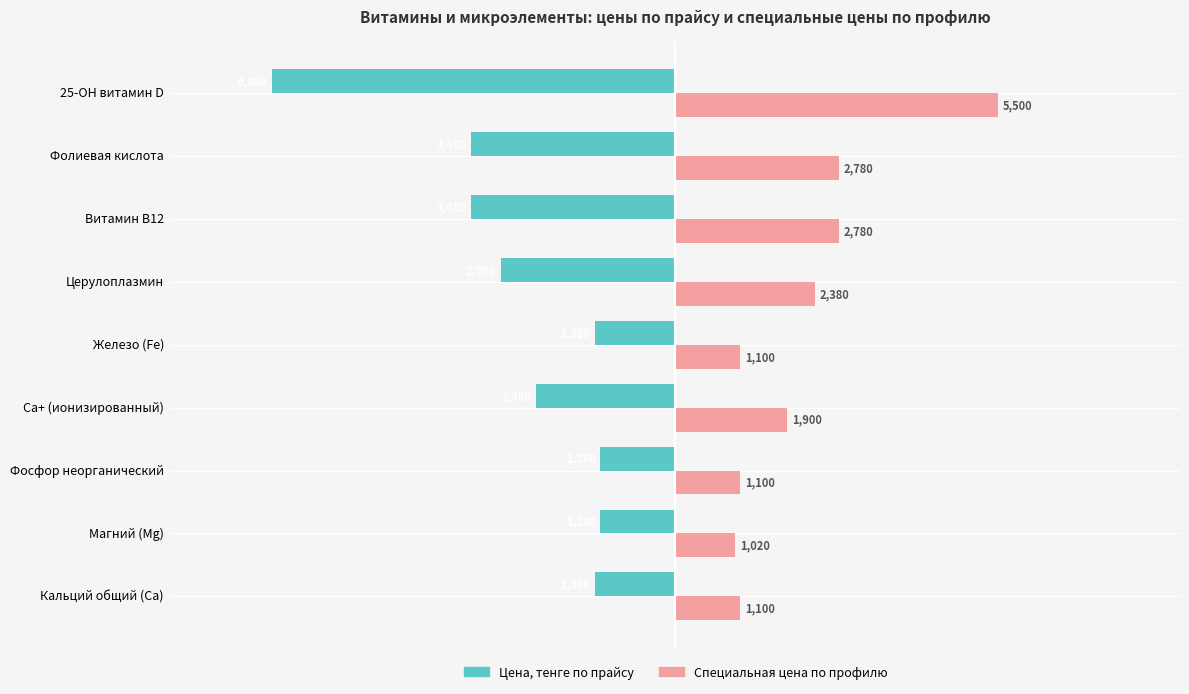

At Фосфор неорганический, list the series in order from smallest to largest.

Цена, тенге по прайсу, Специальная цена по профилю